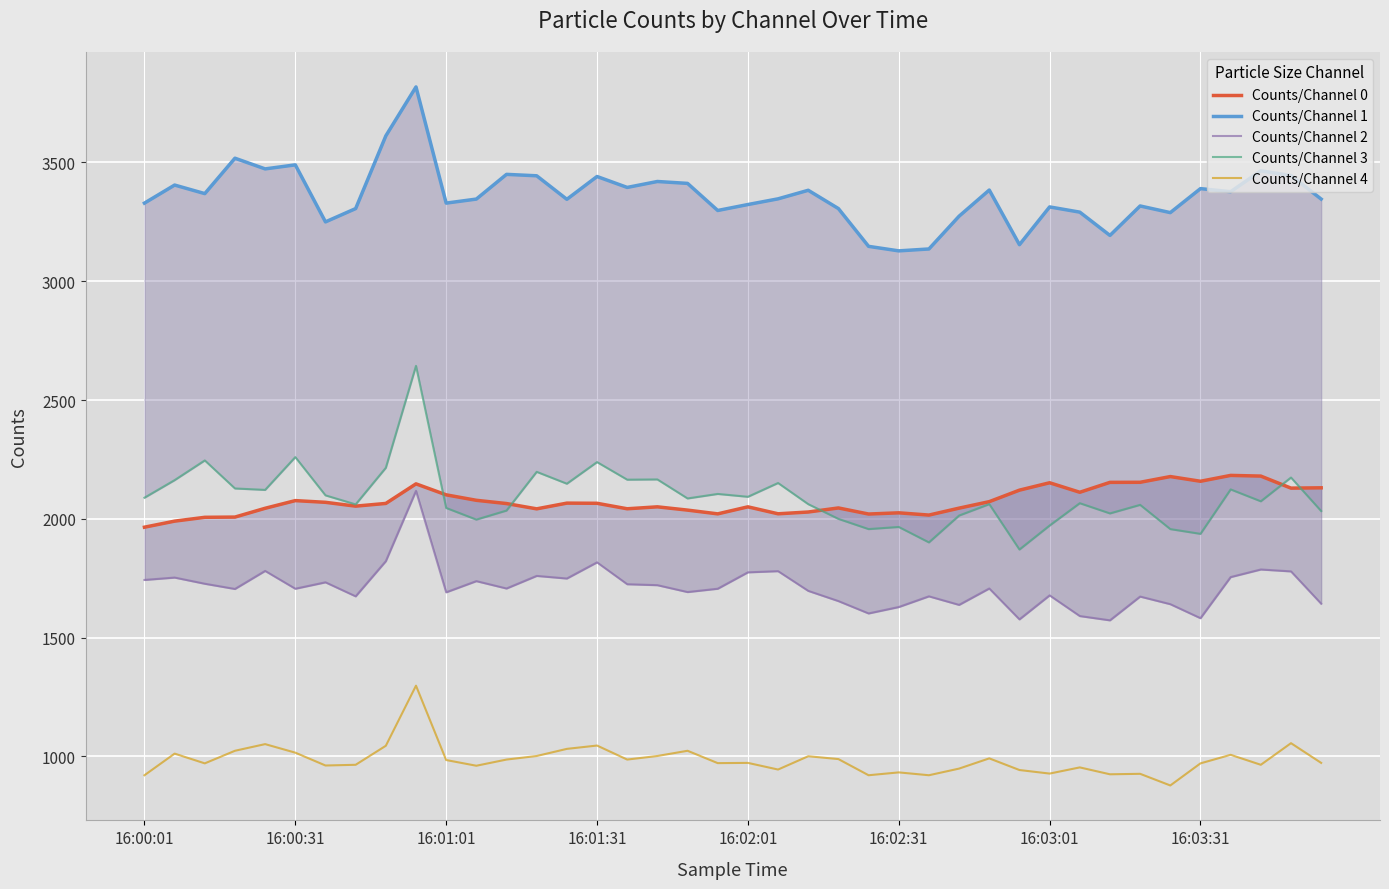

Which series has the largest total across all categories?

Counts/Channel 1